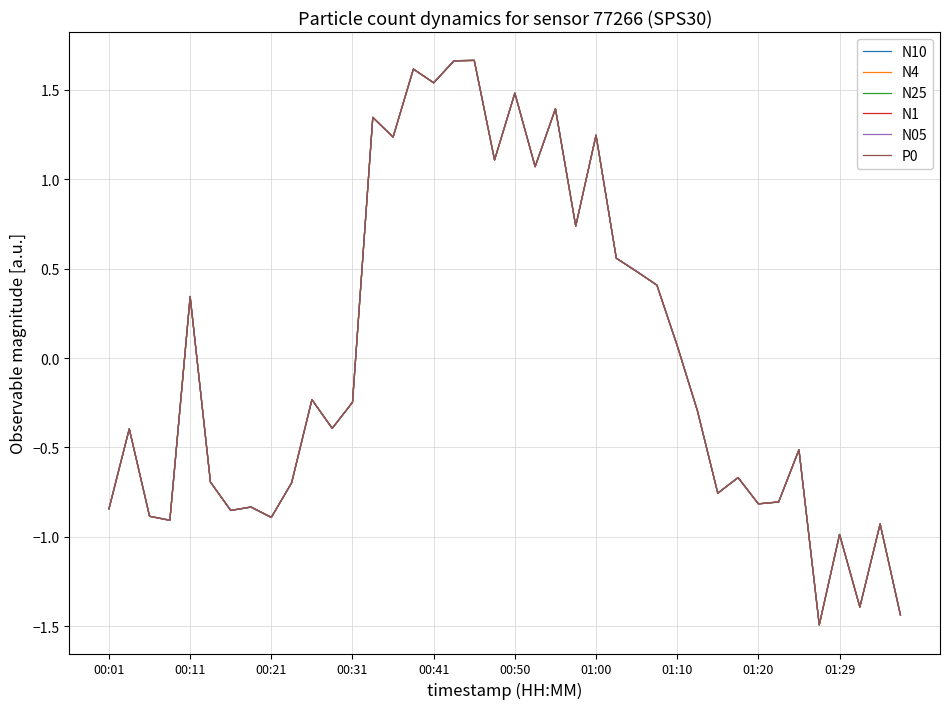

What are all the series names shown in the legend?

N10, N4, N25, N1, N05, P0